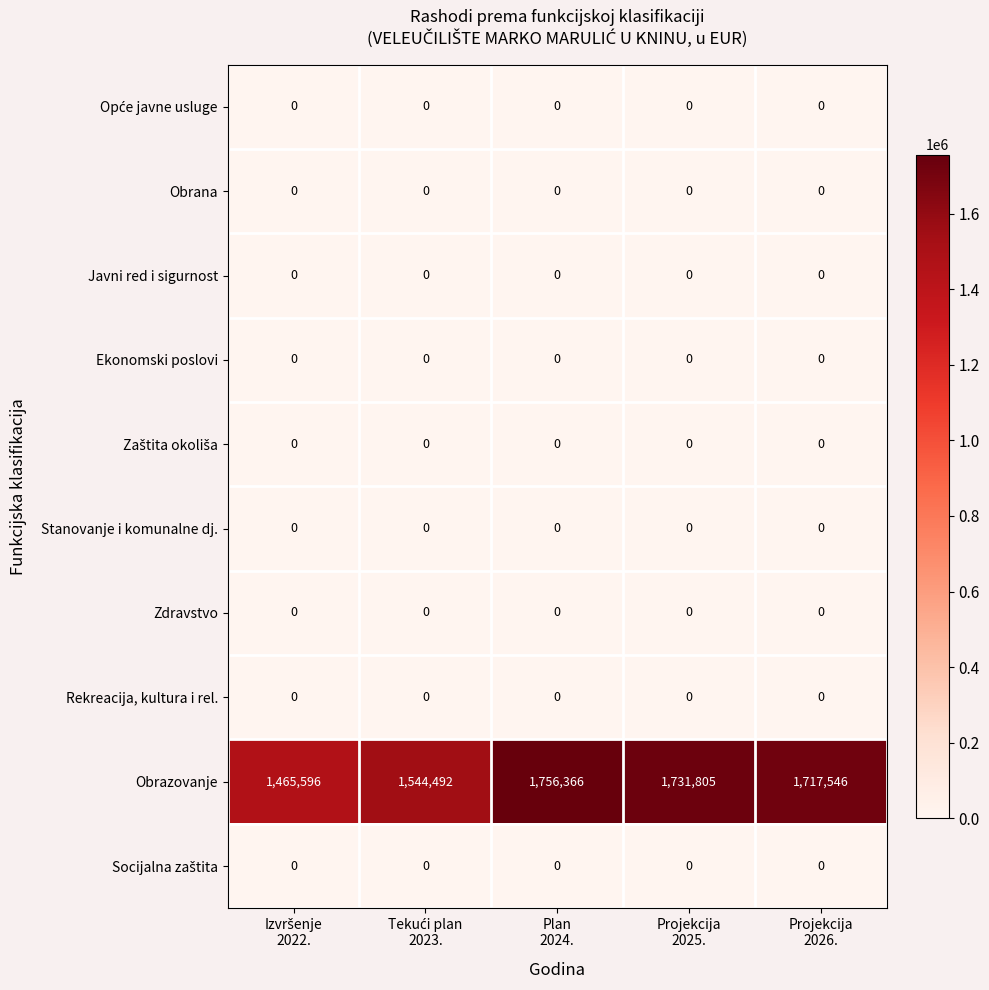

At how many categories does at least one series exceed 258750?

5